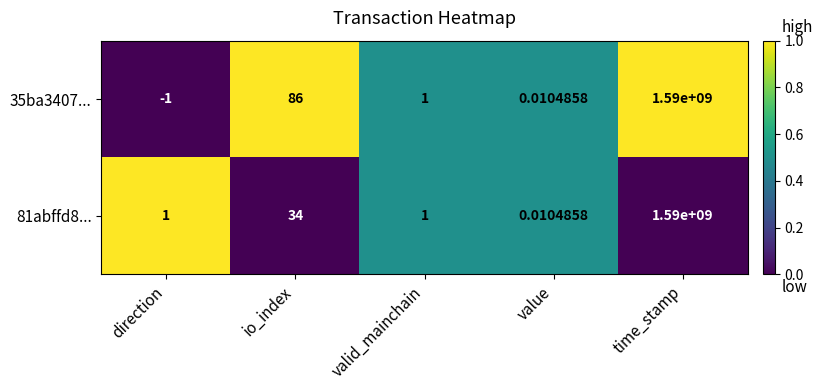

At which category does the chart reach its peak across all series?

time_stamp